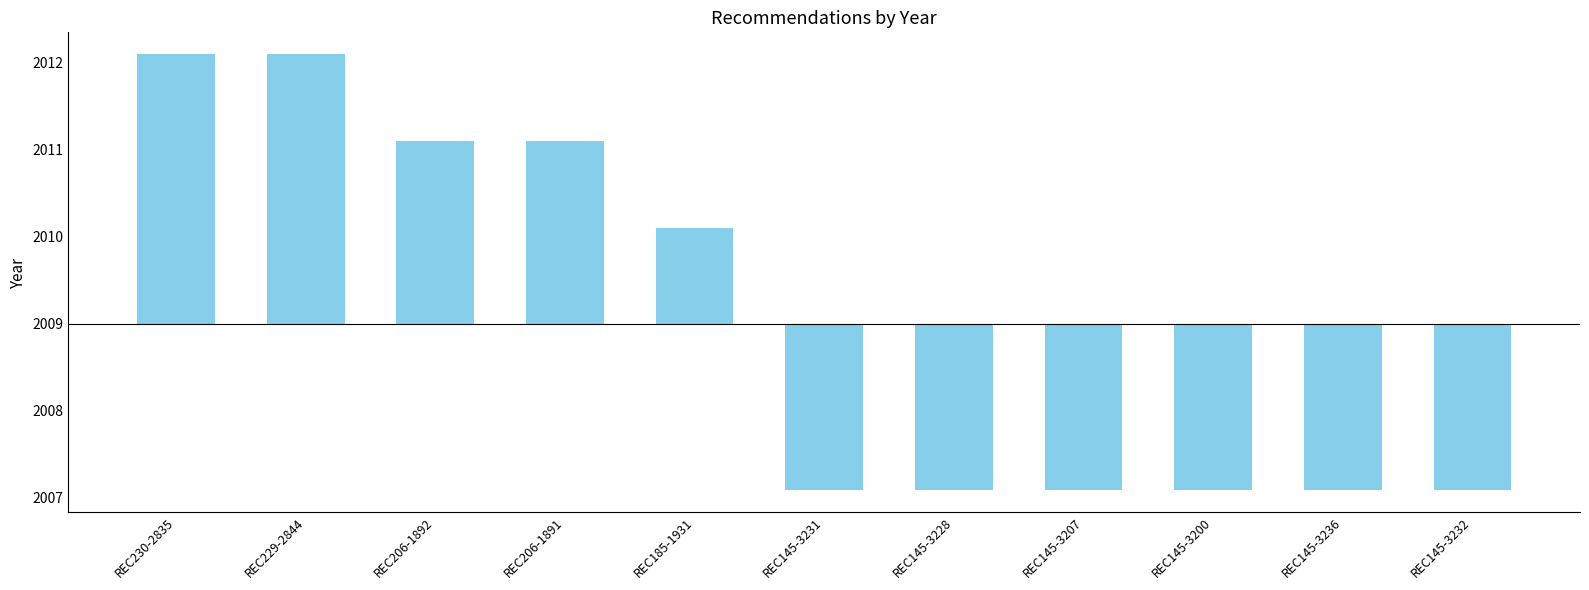

At which label does the data first exceed -1?

REC230-2835